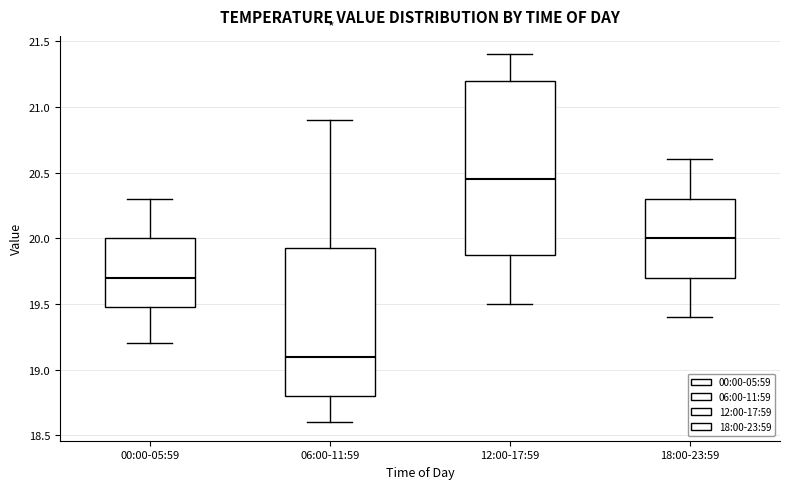

Where does the upper whisker of the box for 00:00-05:59 end on the y-axis? The values are not printed on the chart, so give them approximately, as read against the axis.

20.30